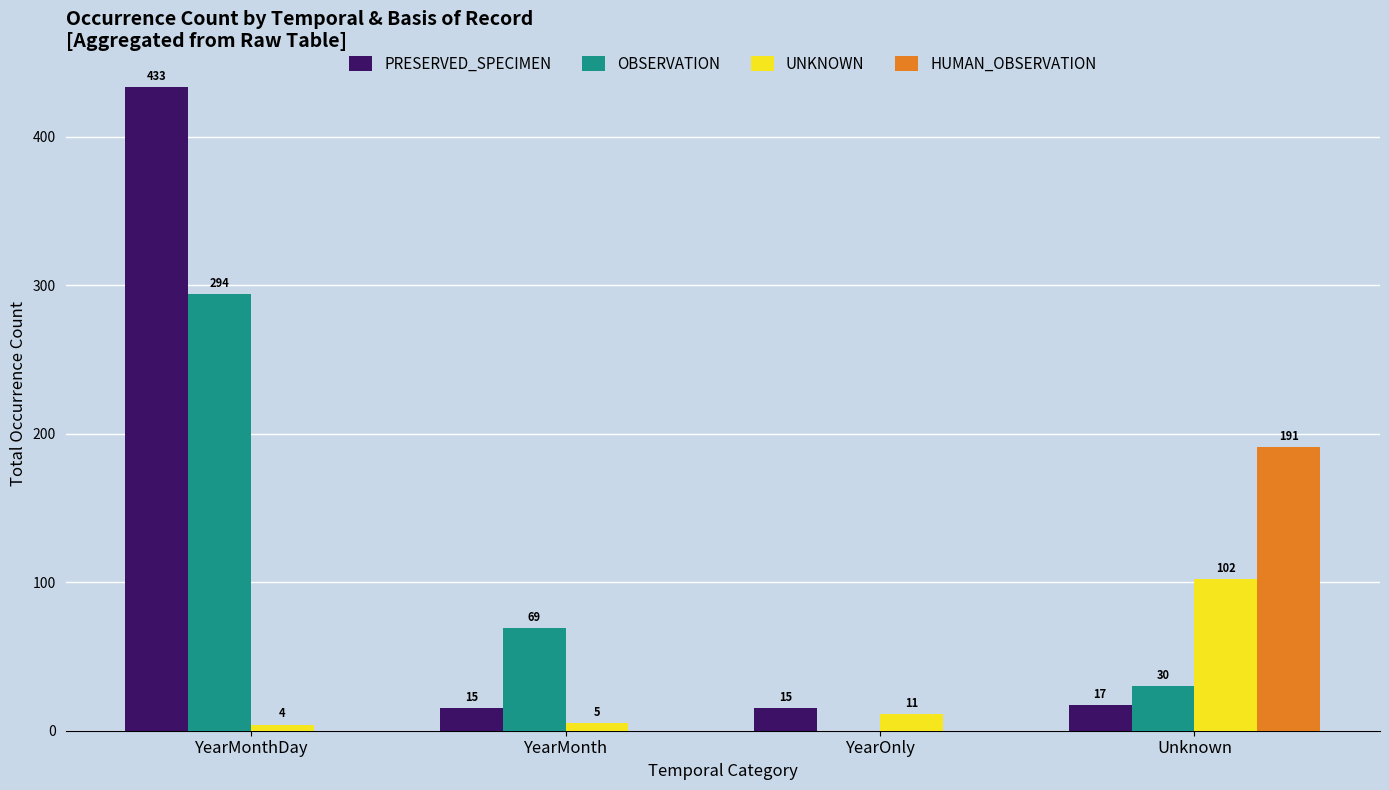

Between YearMonth and YearOnly, which series saw the biggest shift?

OBSERVATION